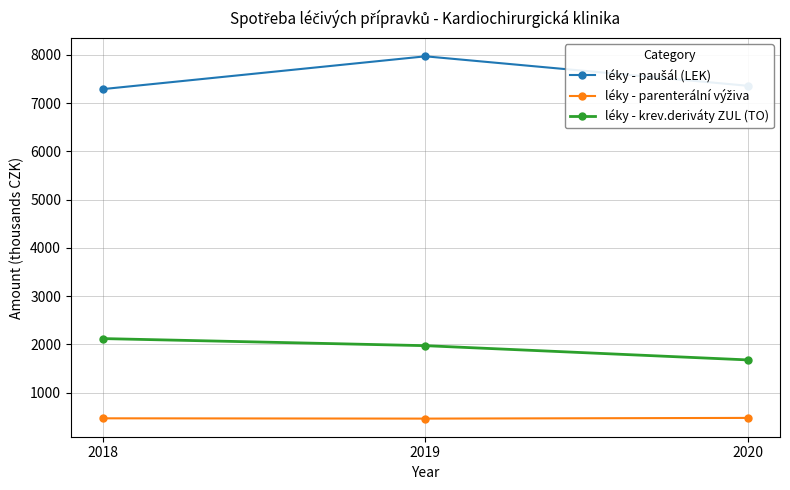

At which label does léky - krev.deriváty ZUL (TO) first exceed 1973?

2018